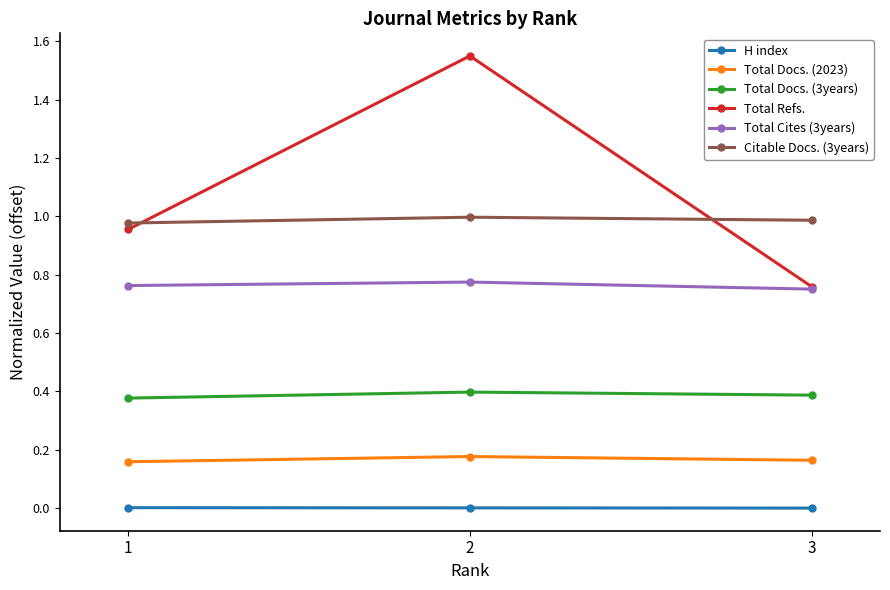

Which series has the widest spread of values?

Total Refs.